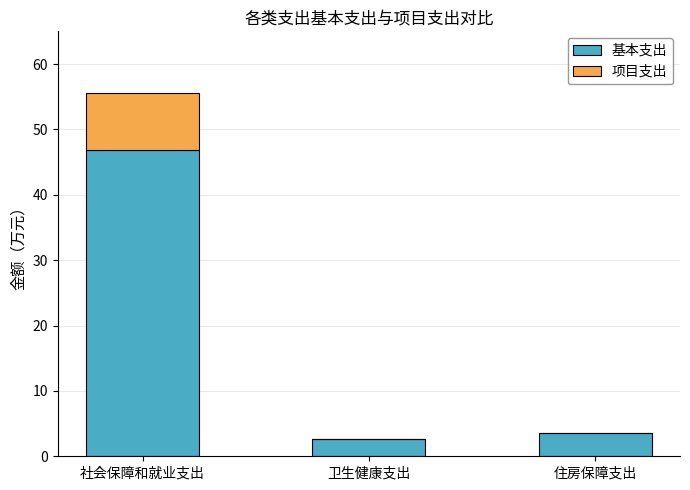

What is the sum of the 基本支出 values at 社会保障和就业支出 and 住房保障支出?

50.4